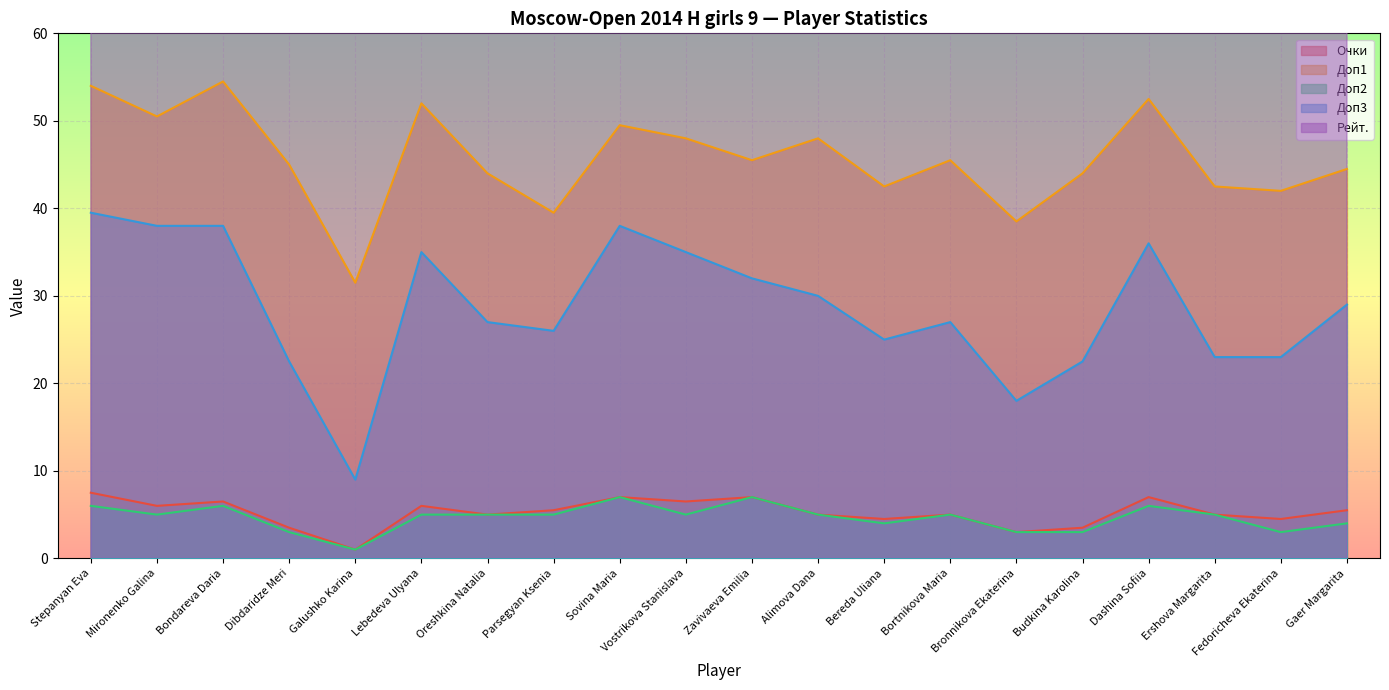

What is the smallest value displayed?

1.0